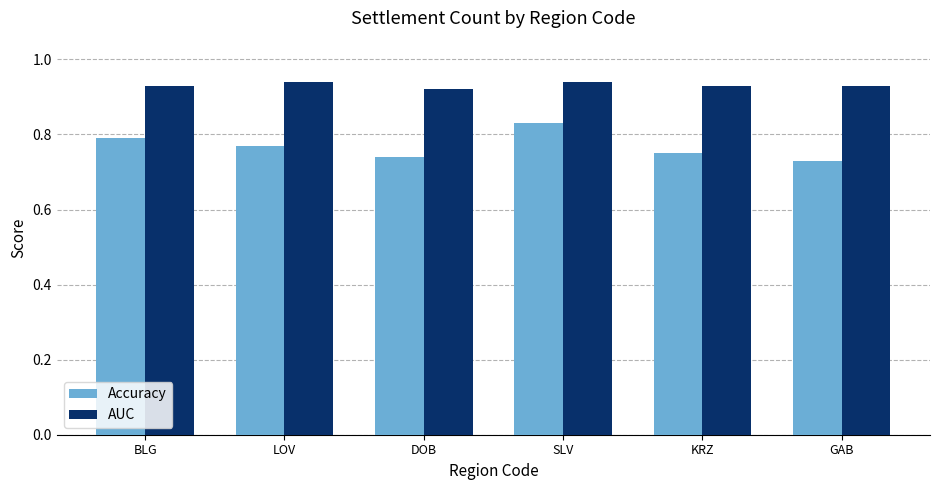

Which series has the largest range (max minus min)?

Accuracy